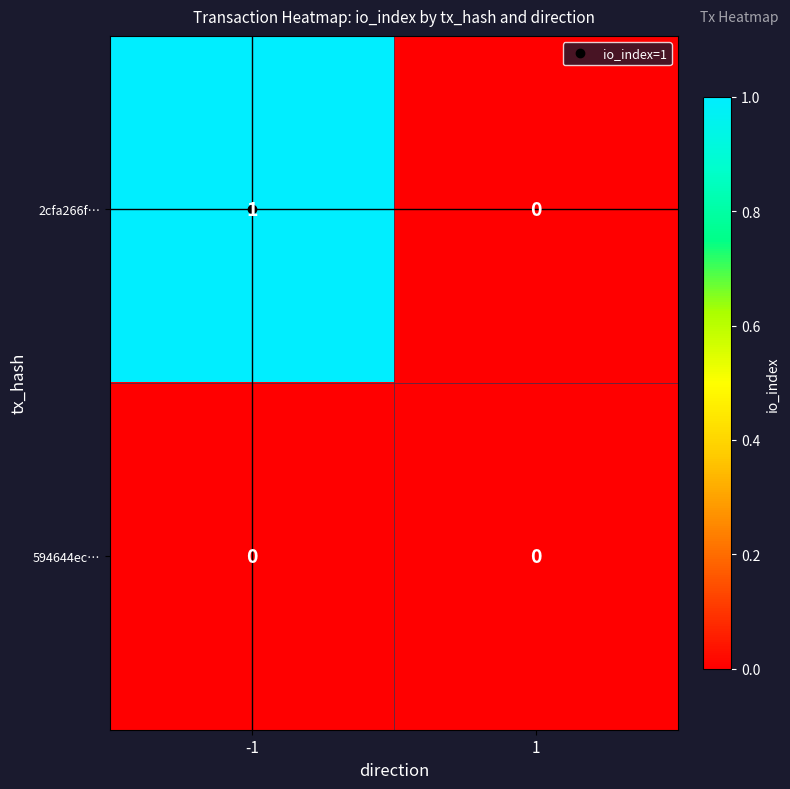

List the series in order of their peak value, lowest first.

594644ec…, 2cfa266f…